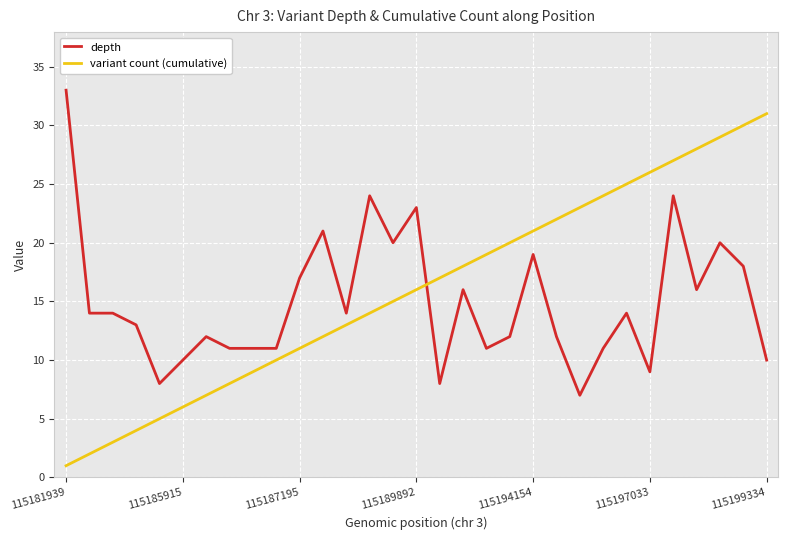

What is the maximum value shown in the chart?

33